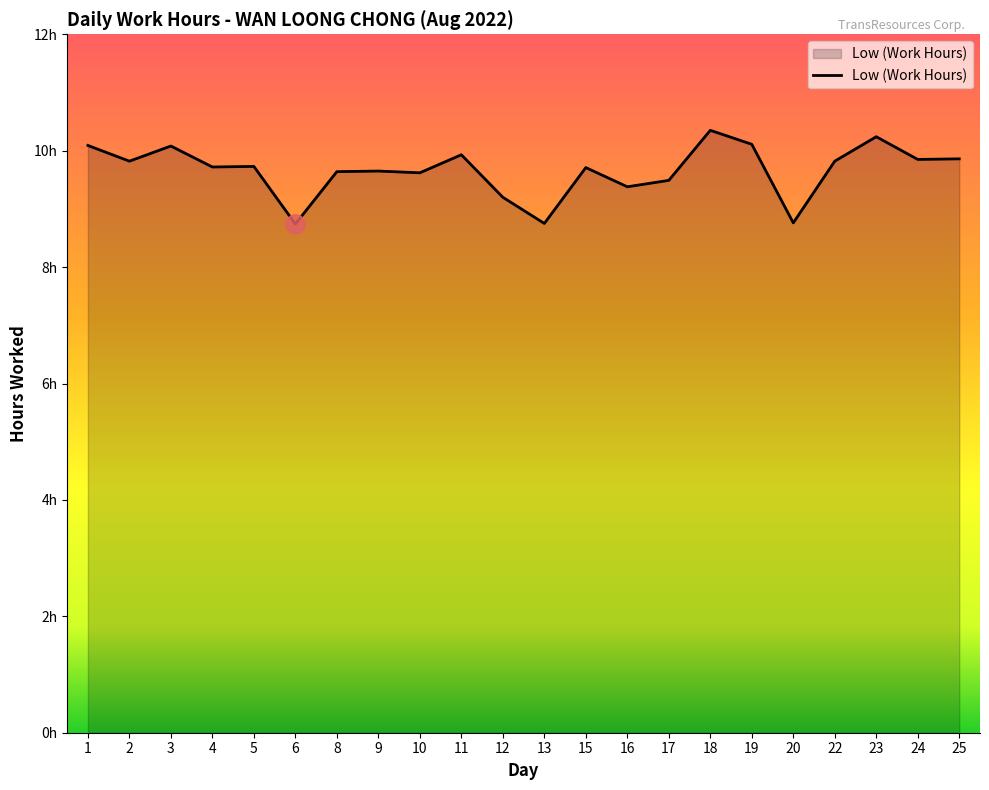

Is this an area chart (filled region under the line)?

Yes